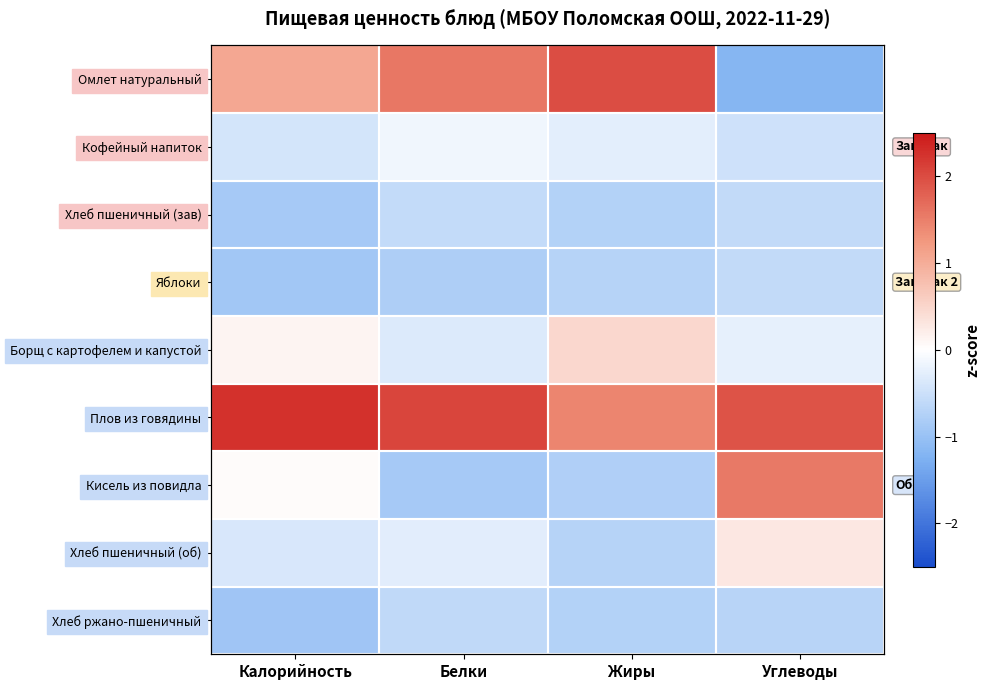

Which series has the largest total across all categories?

Плов из говядины